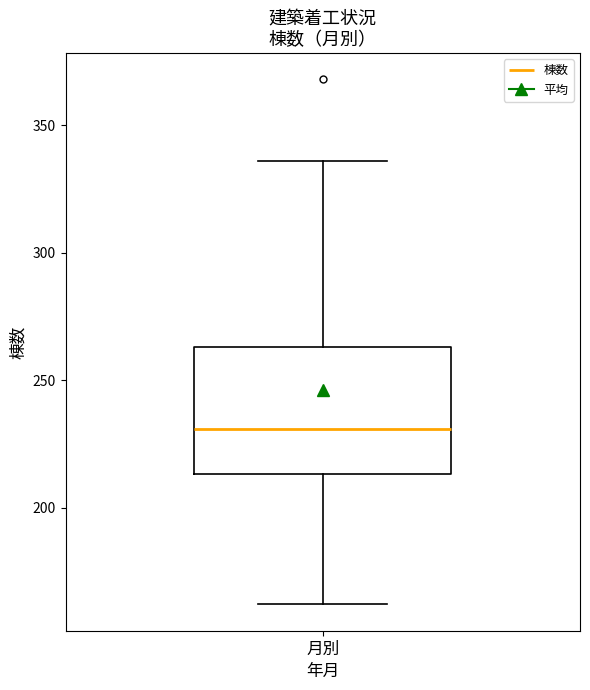

Read this box plot against the y-axis: the position of the median line, the range covered by the box, and the ends of both whiskers. The values are not printed on the chart, so give them approximately, as read against the axis.

median 230, box 215 to 265, whiskers 160 to 335